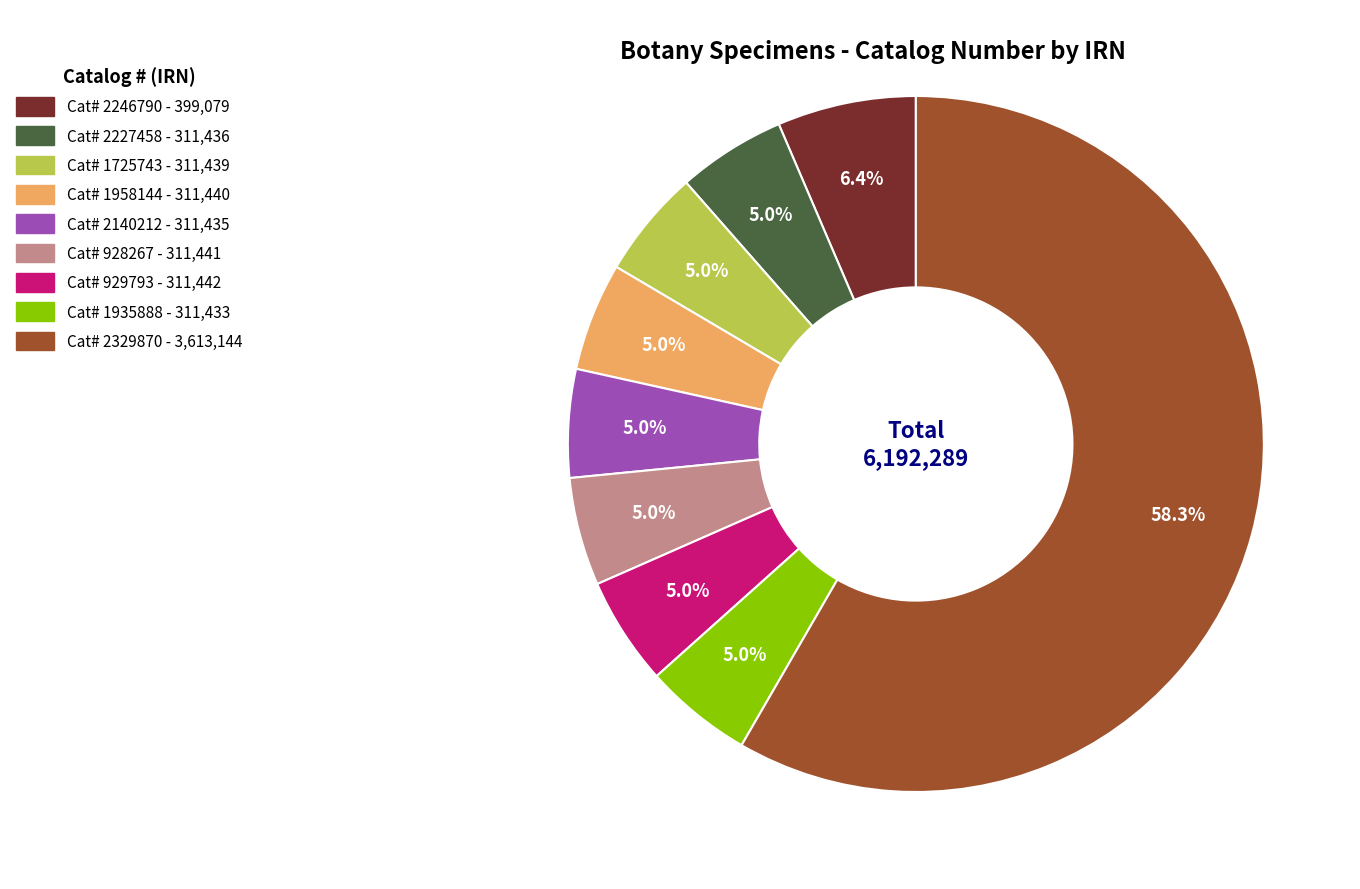

Is there a majority slice in this chart?

Yes